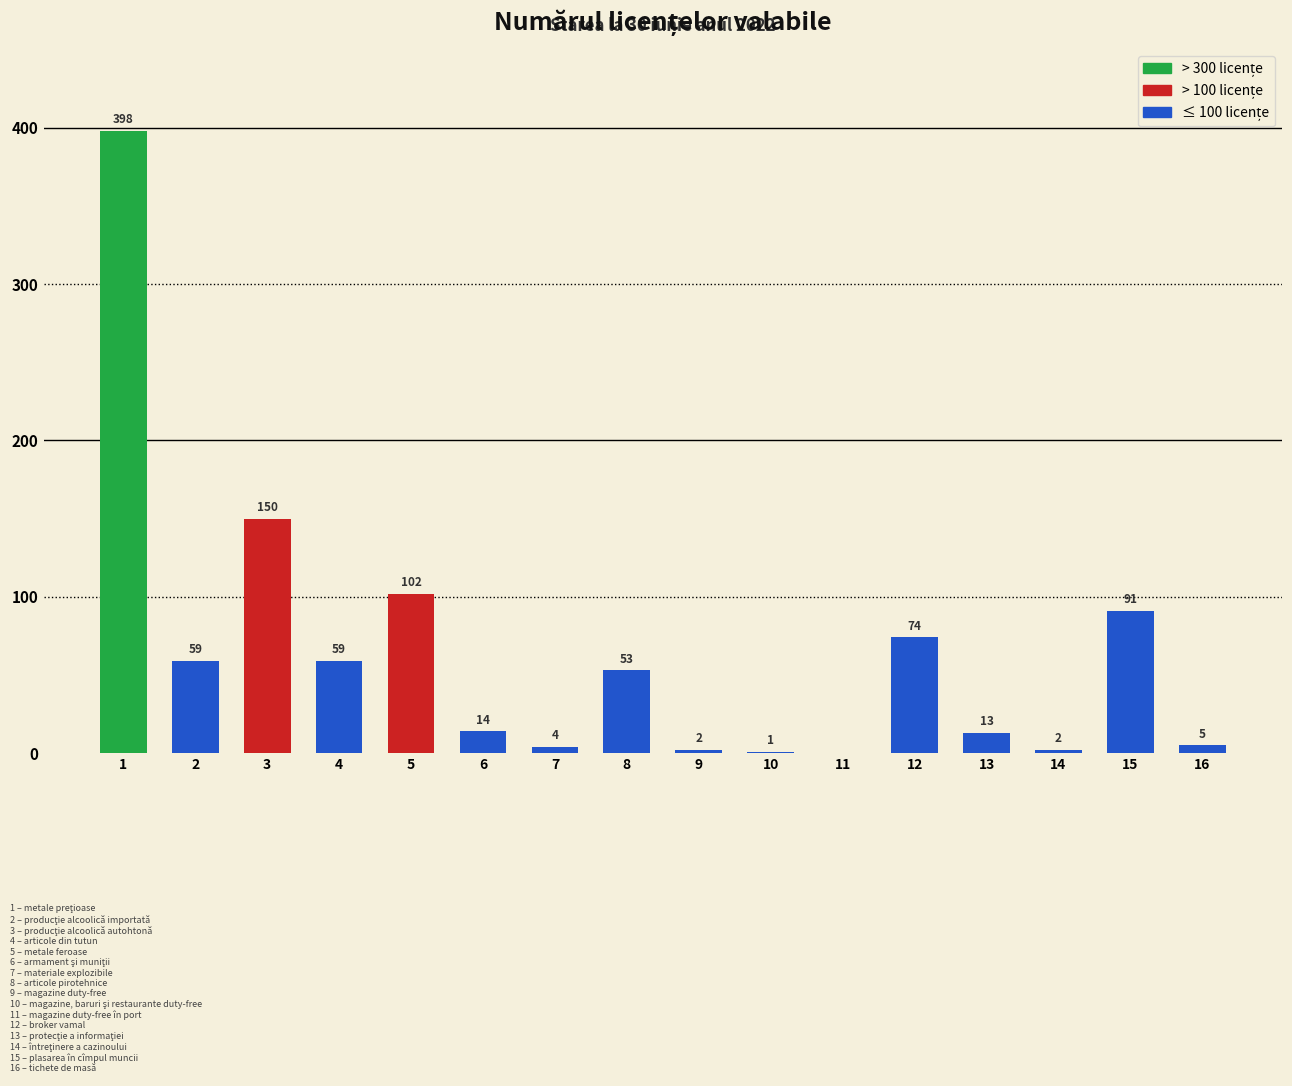

Reading left to right, transcribe all the data shown in this chart.

1=398	2=59	3=150	4=59	5=102	6=14	7=4	8=53	9=2	10=1	11=0	12=74	13=13	14=2	15=91	16=5